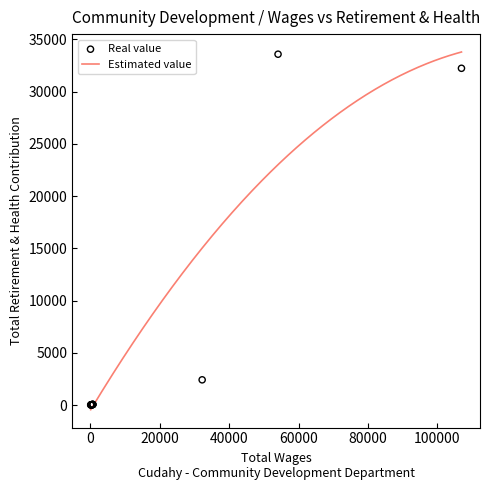

What is the ratio of the value at 355.0 to the value at 675.0?

0.5